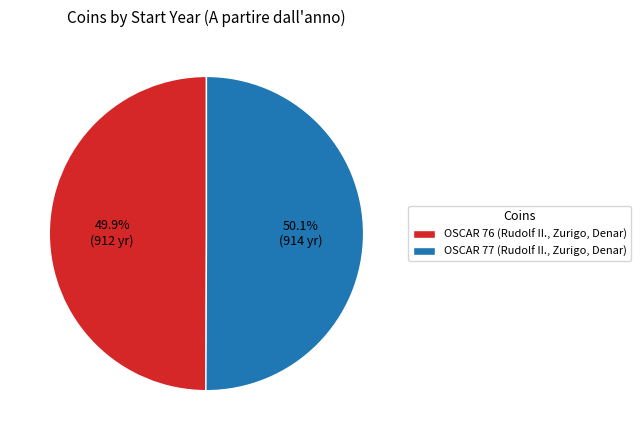

What portion of the pie excludes OSCAR 77 (Rudolf II., Zurigo, Denar)?

49.9%